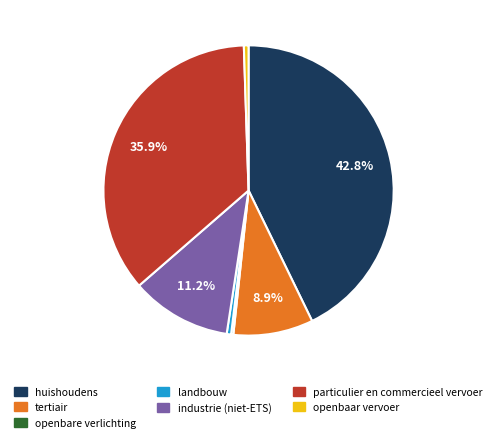

What is the ratio of the value at particulier en commercieel vervoer to the value at industrie (niet-ETS)?

3.2